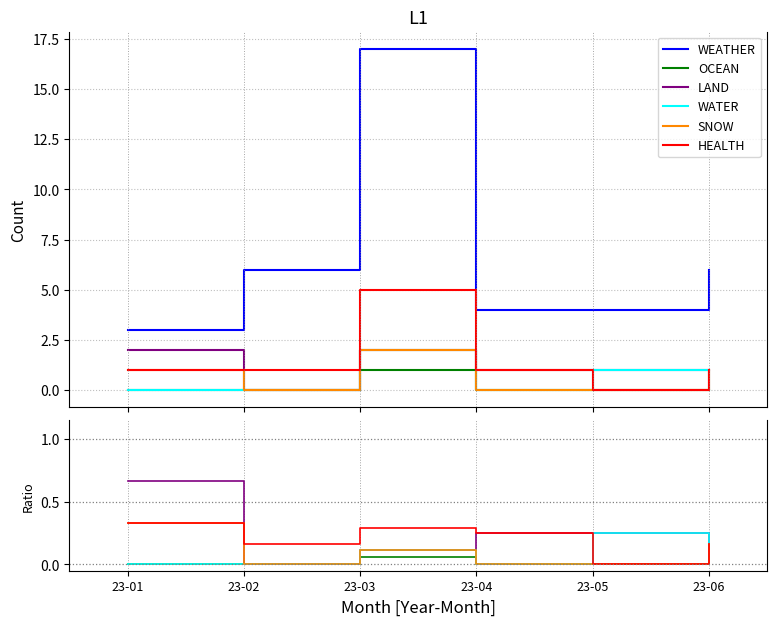

True or false: WATER and WEATHER intersect in this chart.

False